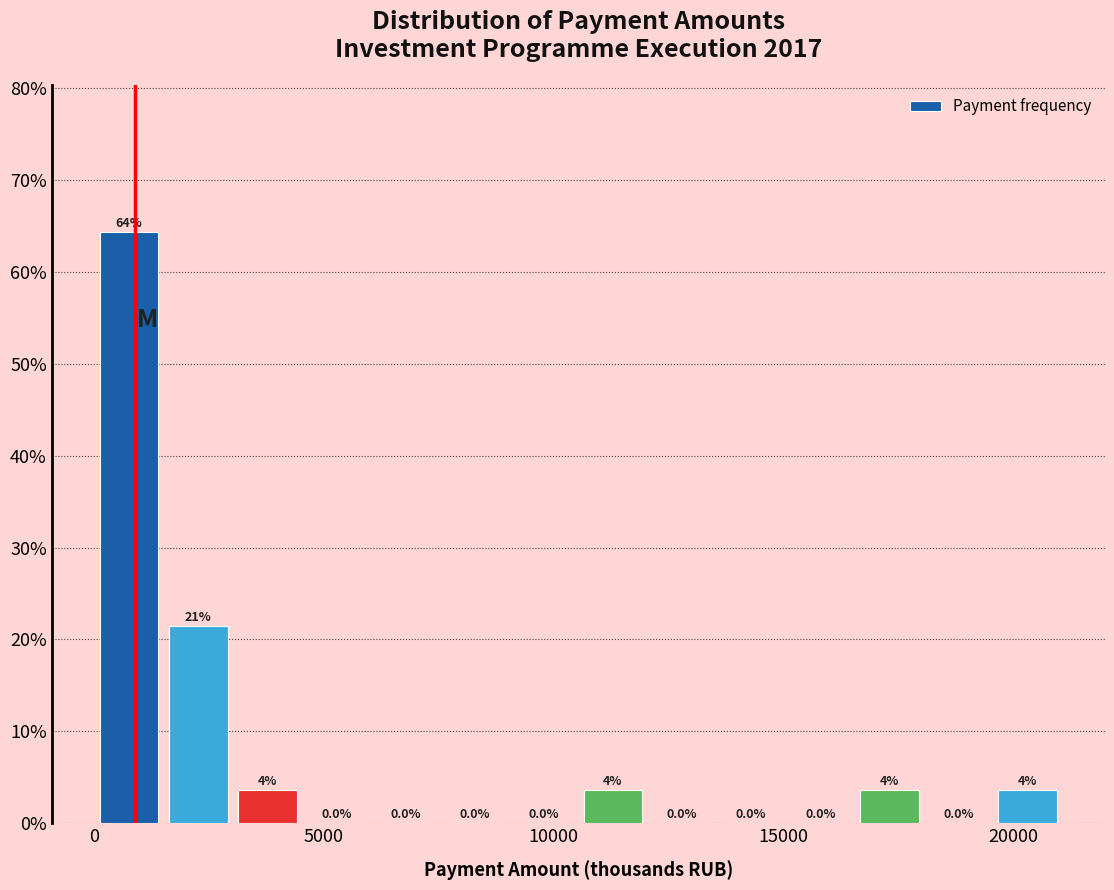

Around what value on the x-axis is the tallest bar? Give the approximate position of its centre, as read against the axis.

1000